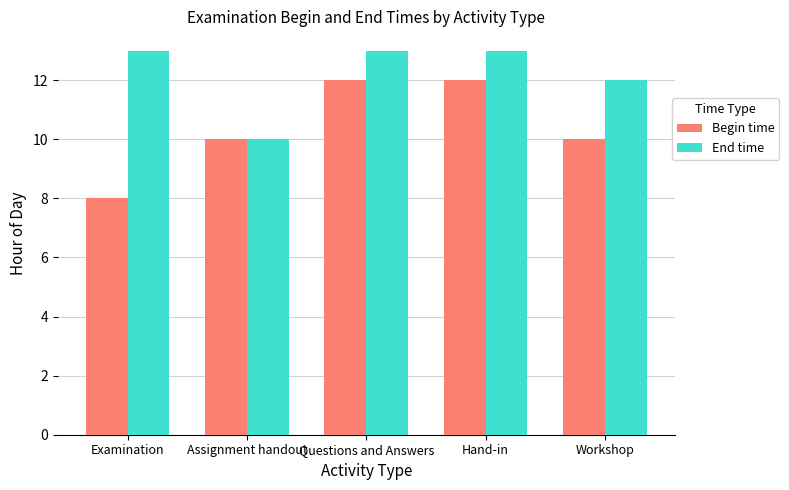

How many groups of bars are there?

5